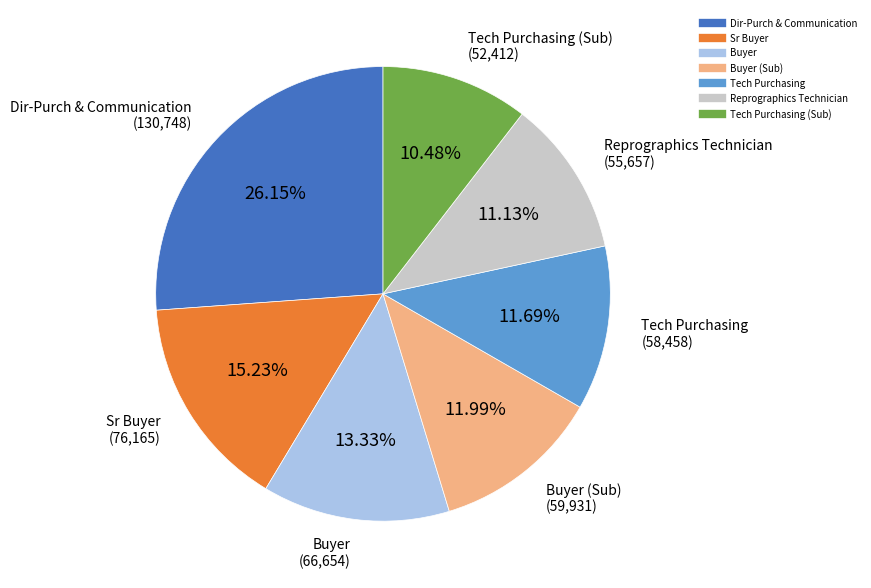

Is there any slice that represents more than half of the pie?

No